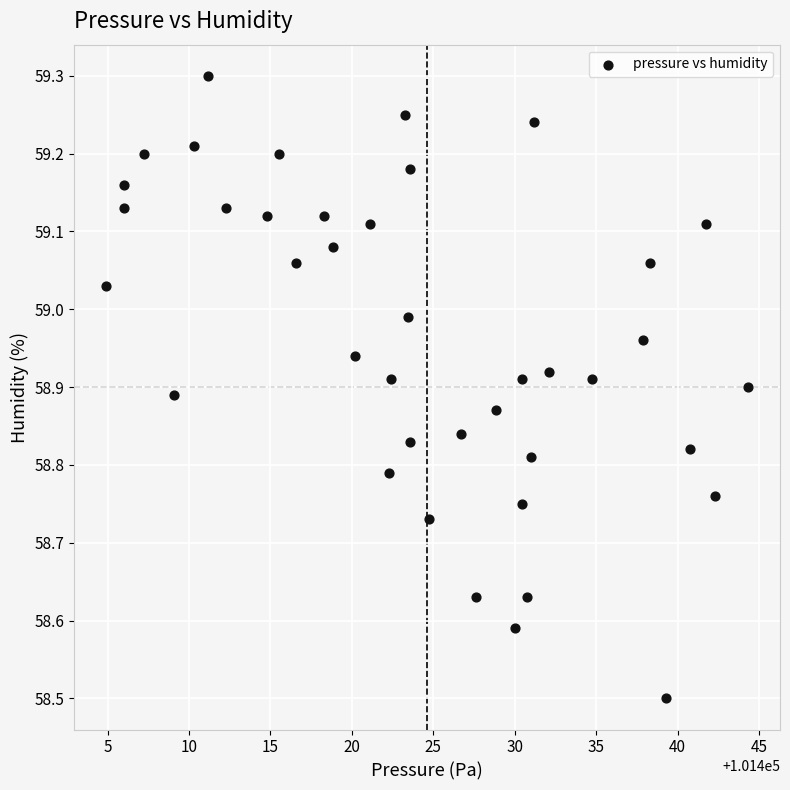

What Y value in the scatter plot is closest to 58?

58.5